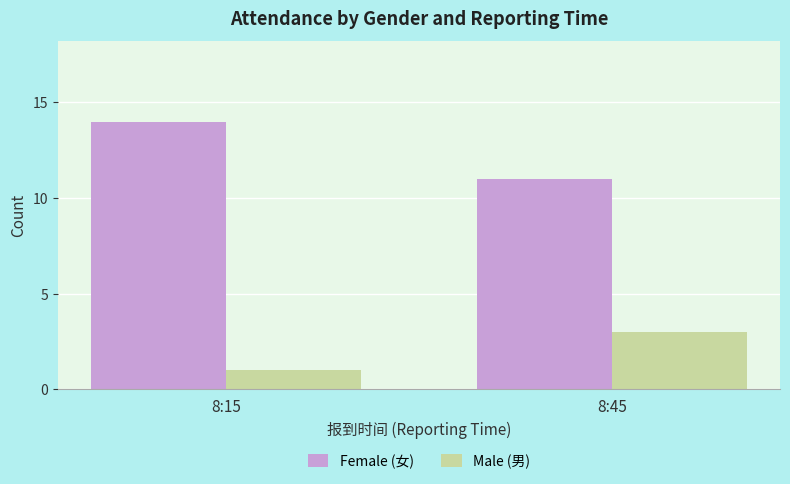

How many bars are there in total?

4